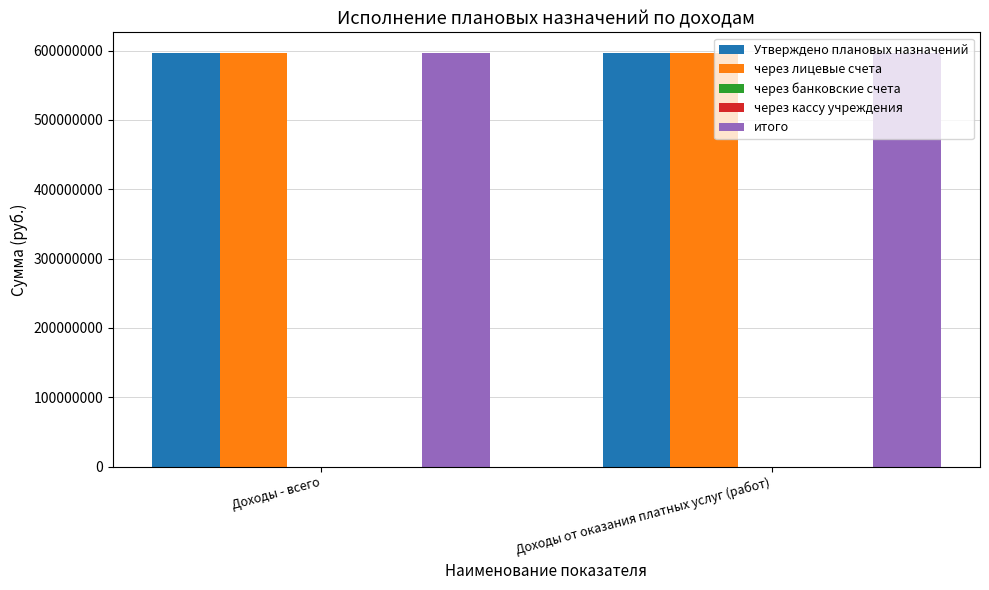

How many bars are there in each group?

5